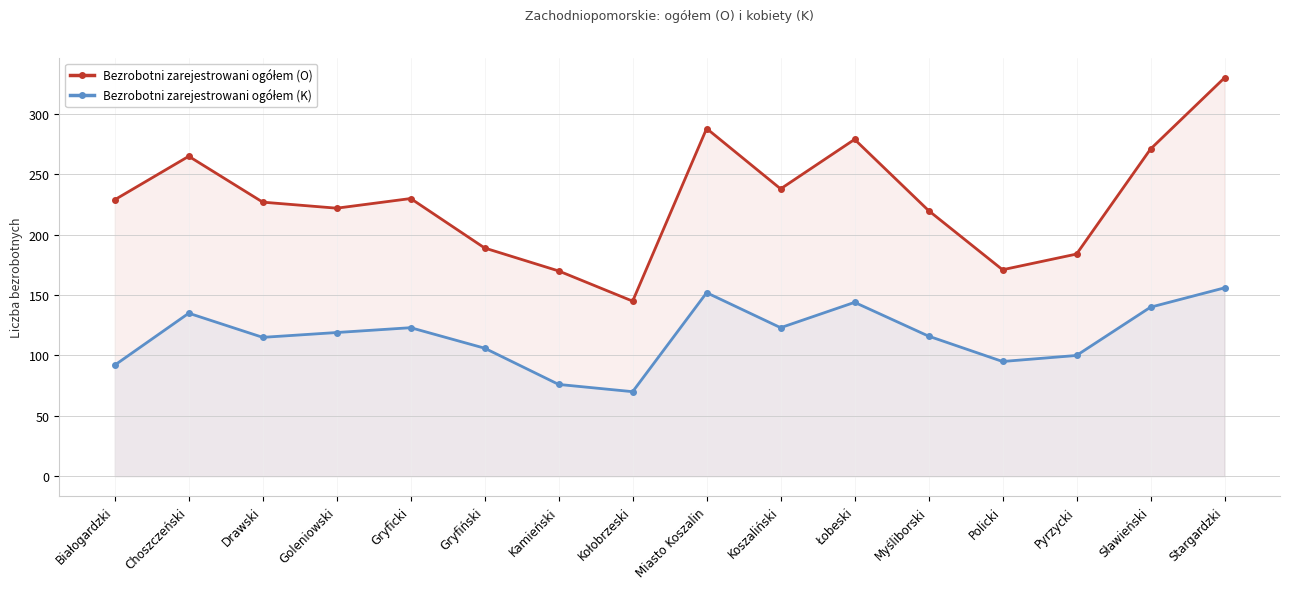

In Bezrobotni zarejestrowani ogółem (K), how many points are lower than both neighbors (excluding endpoints)?

4